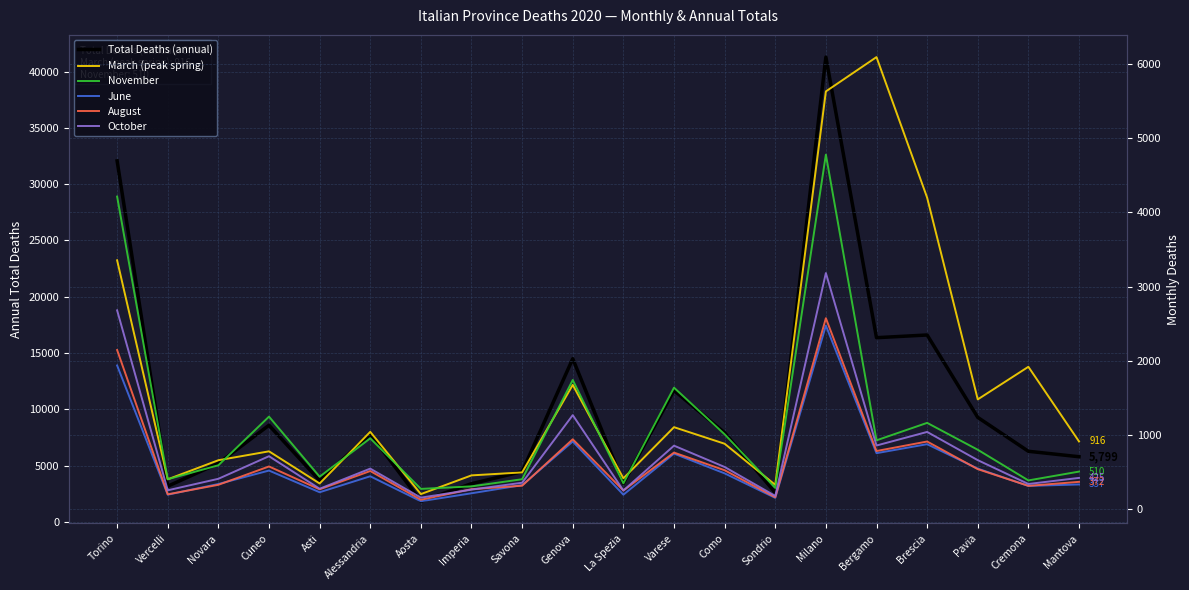

Reading right to left, transcribe all the data shown in this chart.

Total Deaths (annual): Mantova=5799	Cremona=6284	Pavia=9293	Brescia=16608	Bergamo=16368	Milano=41281	Sondrio=2609	Como=7928	Varese=11687	La Spezia=3440	Genova=14501	Savona=4478	Imperia=3408	Aosta=1849	Alessandria=7814	Asti=3690	Cuneo=8595	Novara=5209	Vercelli=3183	Torino=32064
March (peak spring): Mantova=916	Cremona=1921	Pavia=1482	Brescia=4199	Bergamo=6091	Milano=5629	Sondrio=331	Como=885	Varese=1108	La Spezia=419	Genova=1677	Savona=499	Imperia=459	Aosta=207	Alessandria=1045	Asti=350	Cuneo=783	Novara=663	Vercelli=406	Torino=3355
November: Mantova=510	Cremona=391	Pavia=804	Brescia=1166	Bergamo=931	Milano=4778	Sondrio=290	Como=1012	Varese=1640	La Spezia=352	Genova=1743	Savona=407	Imperia=311	Aosta=277	Alessandria=958	Asti=441	Cuneo=1250	Novara=595	Vercelli=407	Torino=4213
June: Mantova=337	Cremona=317	Pavia=550	Brescia=879	Bergamo=758	Milano=2476	Sondrio=156	Como=486	Varese=752	La Spezia=199	Genova=915	Savona=328	Imperia=218	Aosta=111	Alessandria=447	Asti=232	Cuneo=524	Novara=343	Vercelli=199	Torino=1939
August: Mantova=372	Cremona=318	Pavia=543	Brescia=915	Bergamo=787	Milano=2575	Sondrio=165	Como=528	Varese=766	La Spezia=255	Genova=945	Savona=320	Imperia=273	Aosta=131	Alessandria=518	Asti=271	Cuneo=579	Novara=332	Vercelli=204	Torino=2147
October: Mantova=425	Cremona=343	Pavia=664	Brescia=1044	Bergamo=861	Milano=3183	Sondrio=182	Como=572	Varese=859	La Spezia=255	Genova=1270	Savona=360	Imperia=267	Aosta=159	Alessandria=550	Asti=279	Cuneo=717	Novara=413	Vercelli=258	Torino=2681